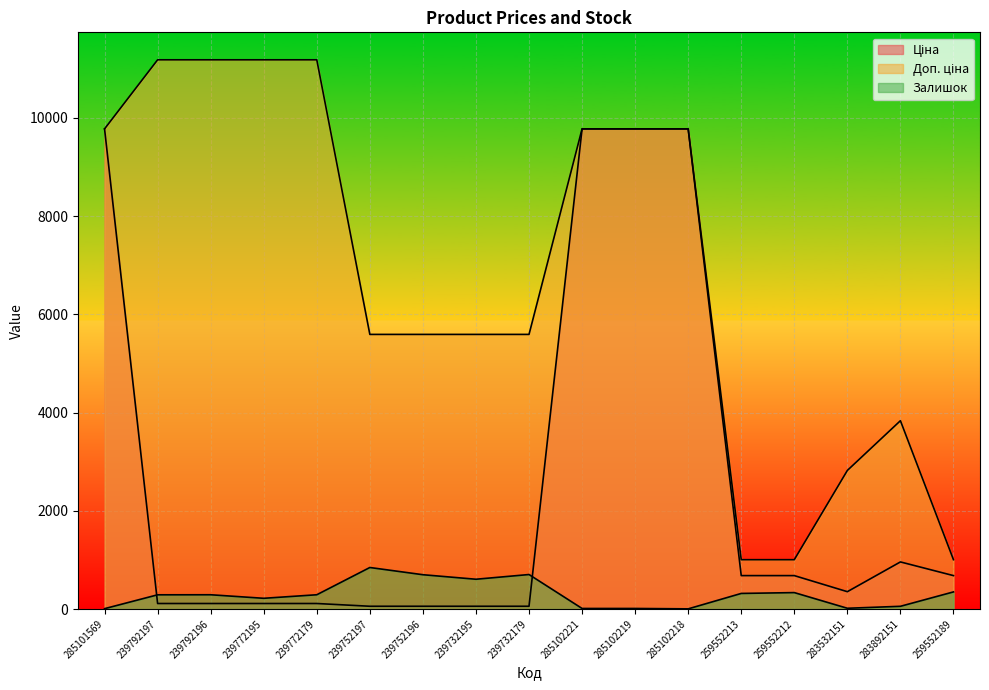

True or false: Ціна has a value of 111.8 at 239772179.

True